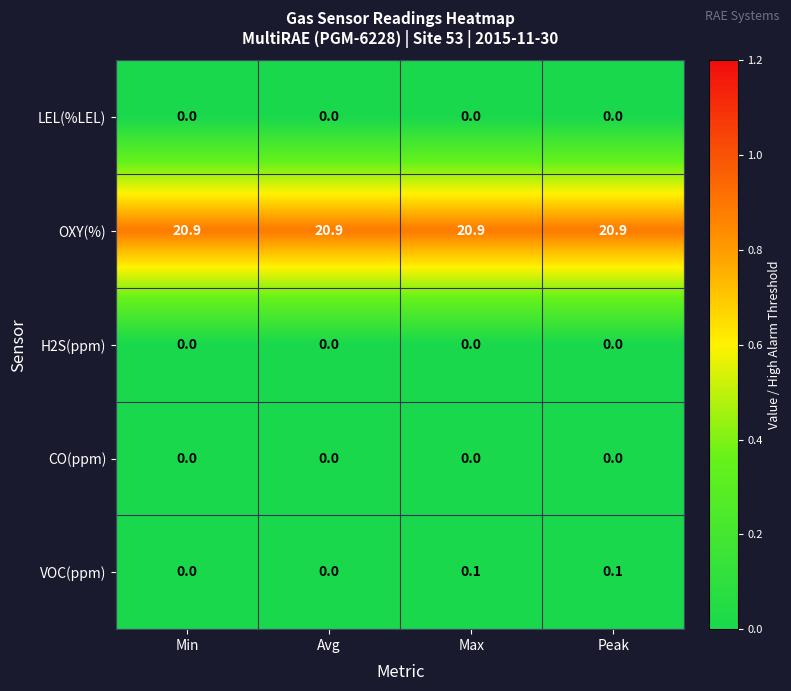

How many data points does each series have?

4